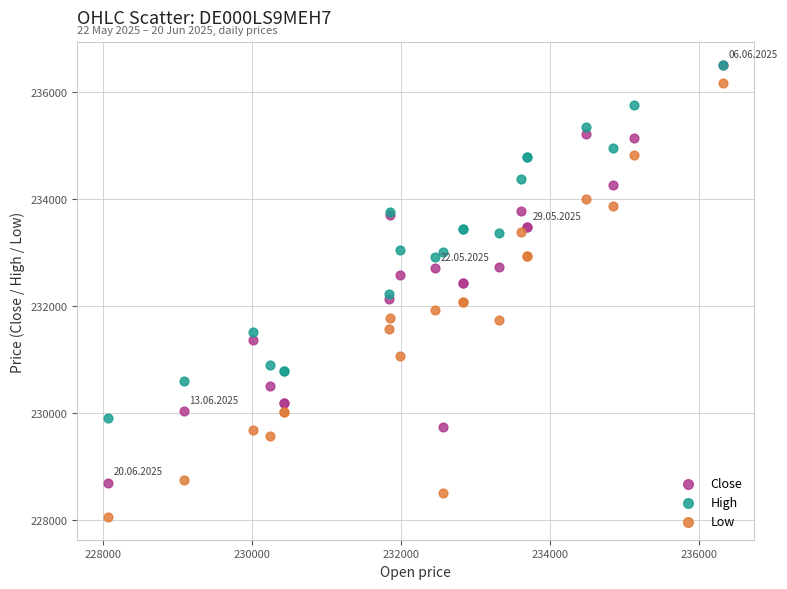

What are all the series names shown in the legend?

Close, High, Low